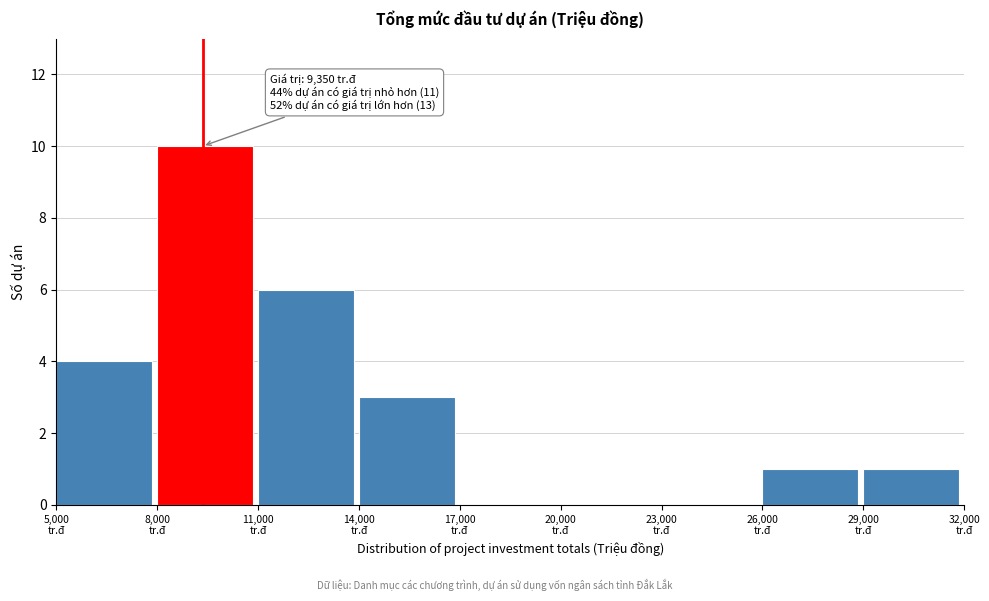

Which range on the x-axis has the tallest bar?

8000 to 11000